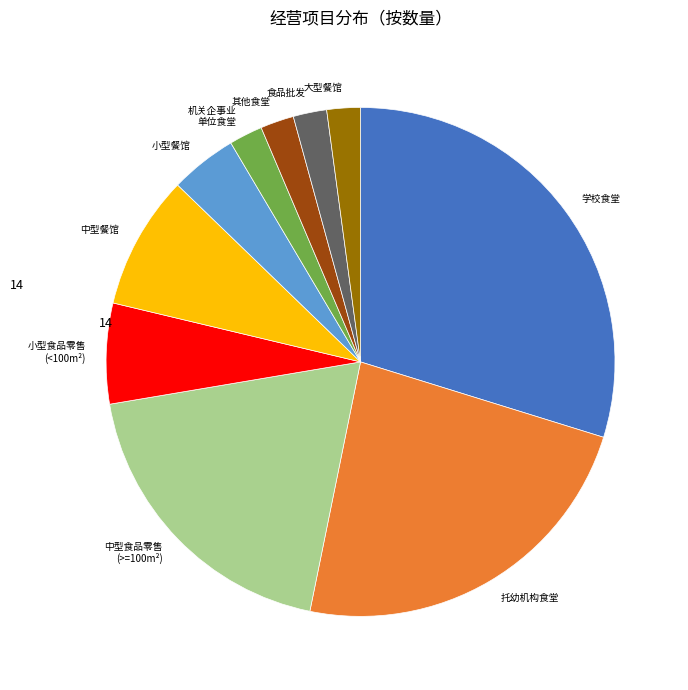

Does any single category account for the majority?

No